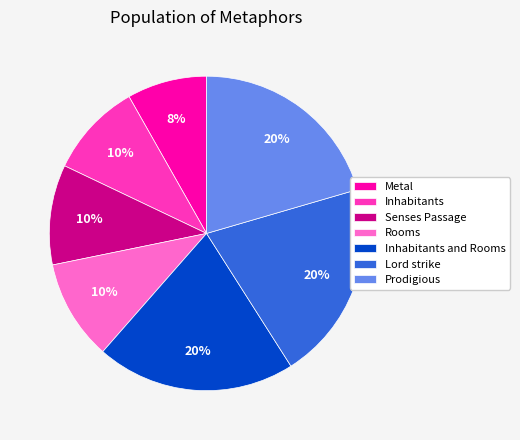

What is the ratio of the value at Lord strike to the value at Inhabitants and Rooms?

1.0